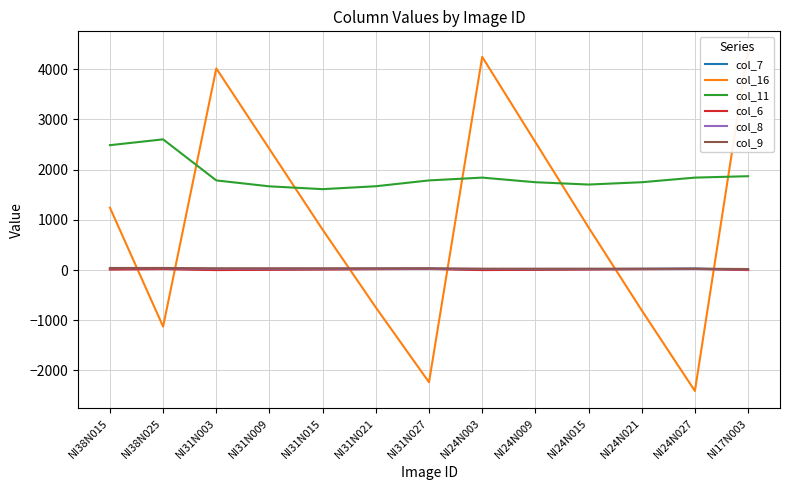

Rank the categories by col_9 value from highest to lowest.

NI38N015, NI38N025, NI31N003, NI31N009, NI31N015, NI31N021, NI31N027, NI24N003, NI24N009, NI24N015, NI24N021, NI24N027, NI17N003